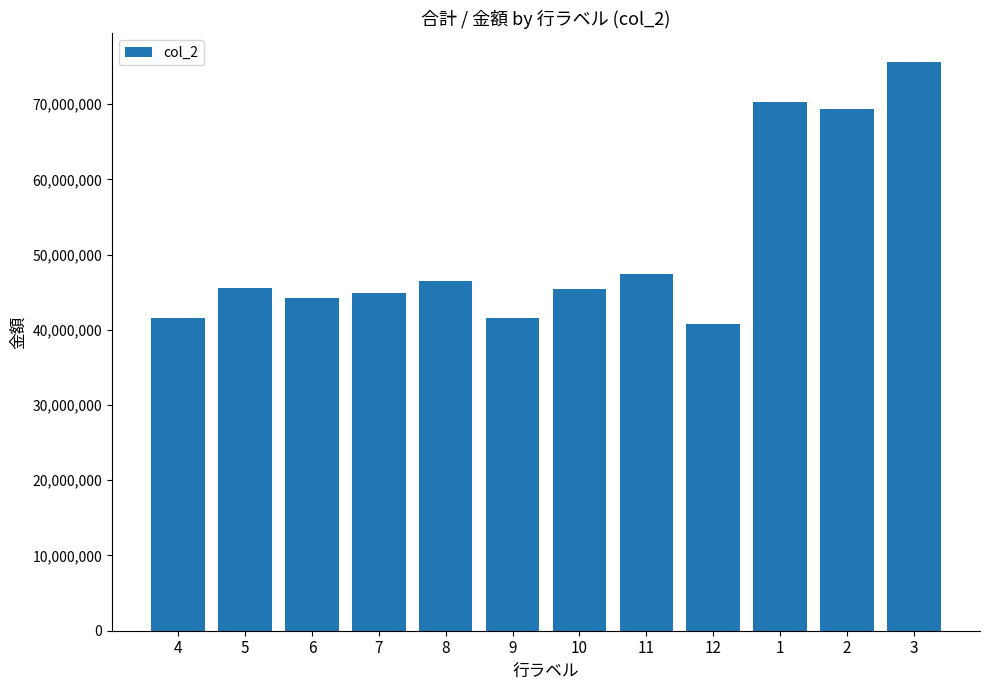

The chart shows a value of 45601706 at 5. True or false?

True